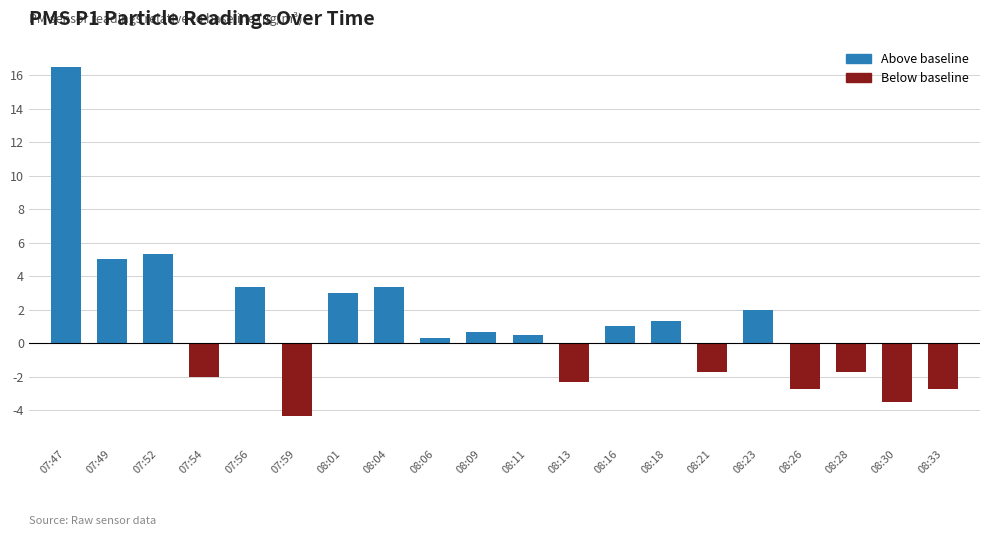

What is the approximate value at 08:09?

0.7